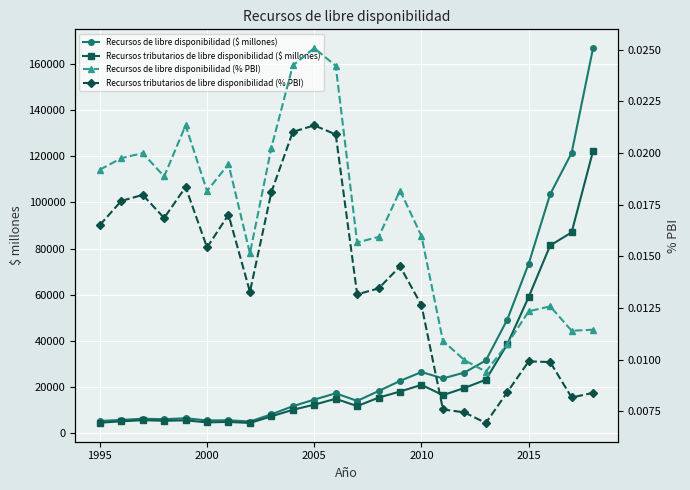

The value of Recursos tributarios de libre disponibilidad ($ millones) at 2010 is 20988.9. True or false?

True